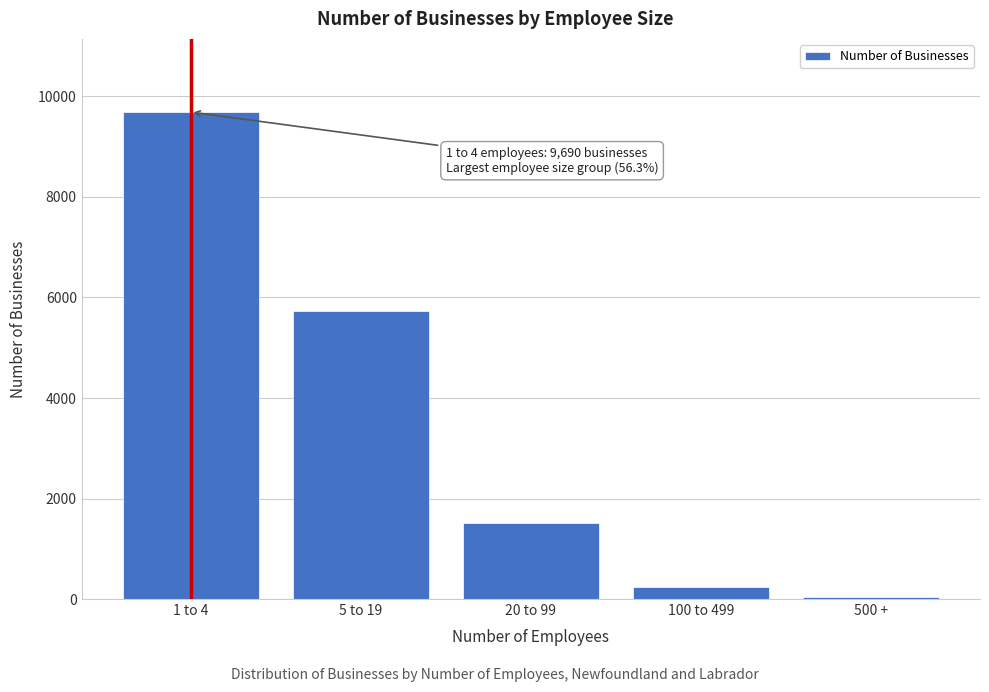

Reading left to right, what are all the values shown in this chart?

9690	5729	1513	248	48